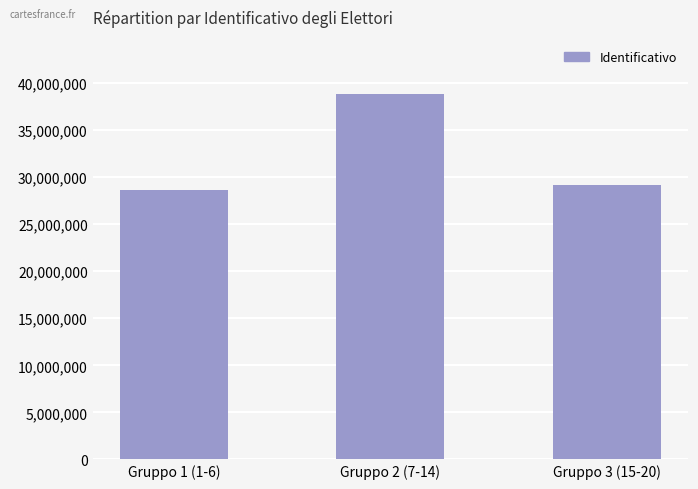

Where does the data first go above 29137511?

Gruppo 2 (7-14)